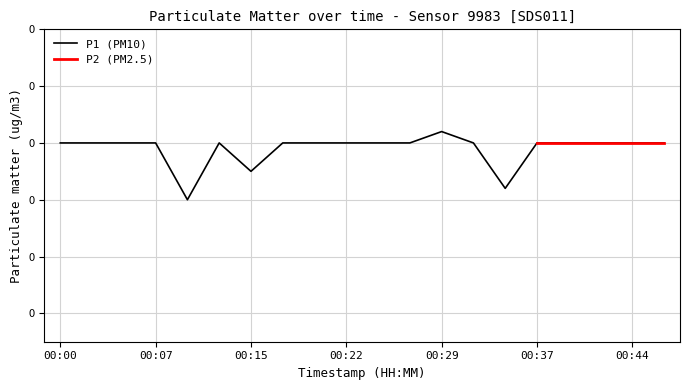

Is this an area chart (filled region under the line)?

No